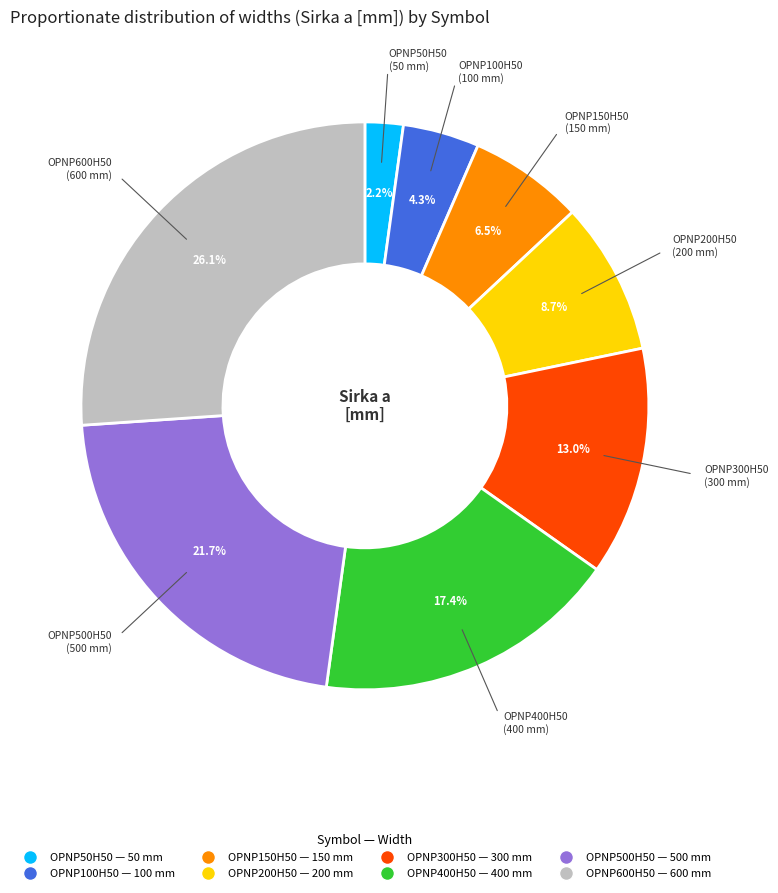

Do OPNP500H50 and OPNP600H50 together represent more than half of the pie?

No